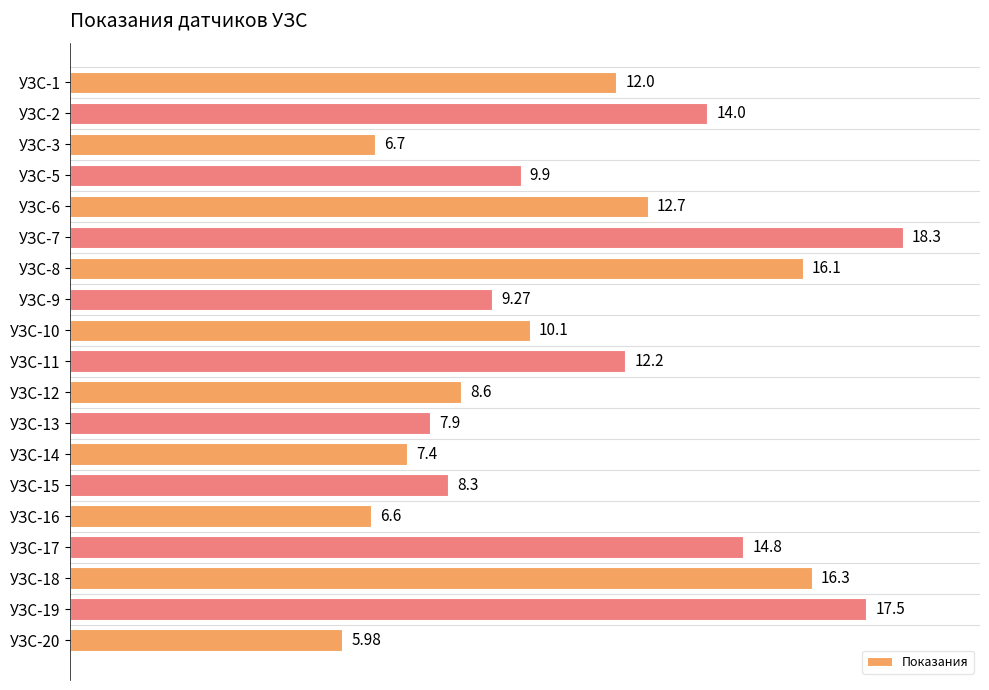

How many values are below 10?

9